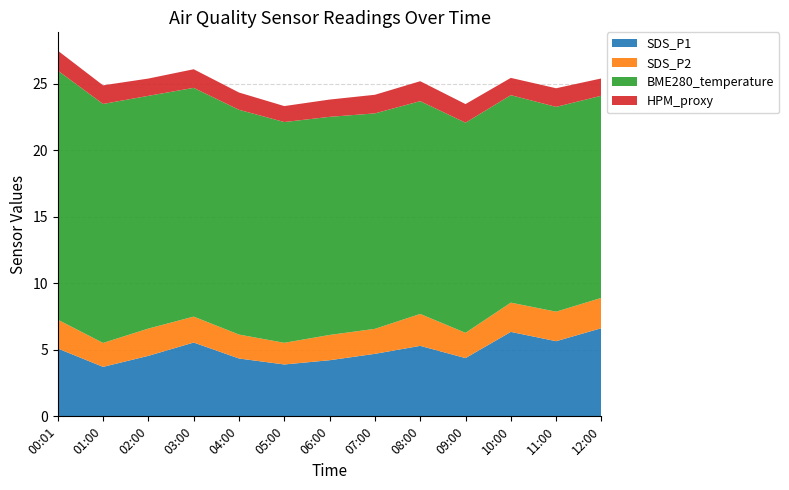

Reading left to right, what are all the values shown in this chart?

SDS_P1: 00:01=5.1	01:00=3.7	02:00=4.5	03:00=5.5	04:00=4.3	05:00=3.9	06:00=4.2	07:00=4.7	08:00=5.3	09:00=4.4	10:00=6.3	11:00=5.7	12:00=6.6
SDS_P2: 00:01=2.2	01:00=1.8	02:00=2.0	03:00=1.9	04:00=1.8	05:00=1.6	06:00=1.9	07:00=1.9	08:00=2.4	09:00=1.9	10:00=2.2	11:00=2.2	12:00=2.3
BME280_temperature: 00:01=18.7	01:00=18.0	02:00=17.5	03:00=17.2	04:00=16.9	05:00=16.6	06:00=16.4	07:00=16.2	08:00=16.0	09:00=15.8	10:00=15.6	11:00=15.4	12:00=15.2
HPM_proxy: 00:01=1.5	01:00=1.4	02:00=1.3	03:00=1.4	04:00=1.3	05:00=1.2	06:00=1.3	07:00=1.4	08:00=1.5	09:00=1.4	10:00=1.3	11:00=1.4	12:00=1.3